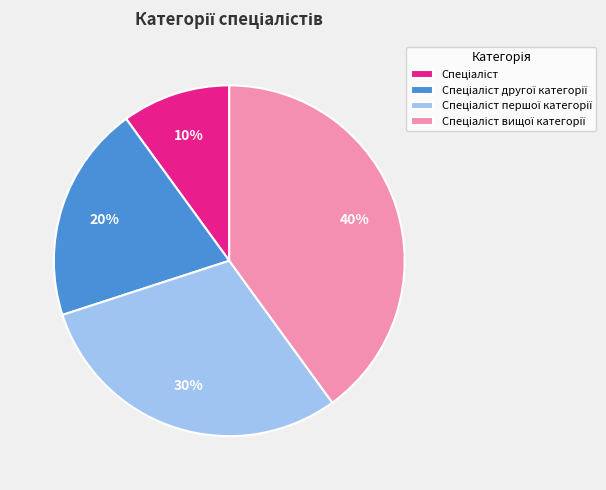

To the nearest percent, what is the difference between the largest and smallest slice percentages?

30%